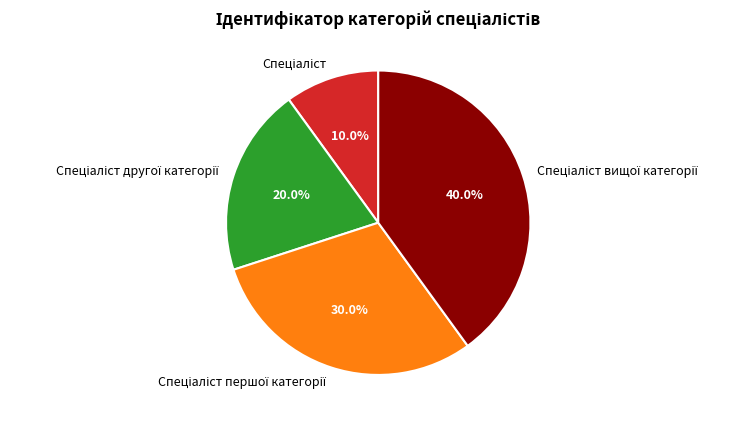

Does any single category account for the majority?

No